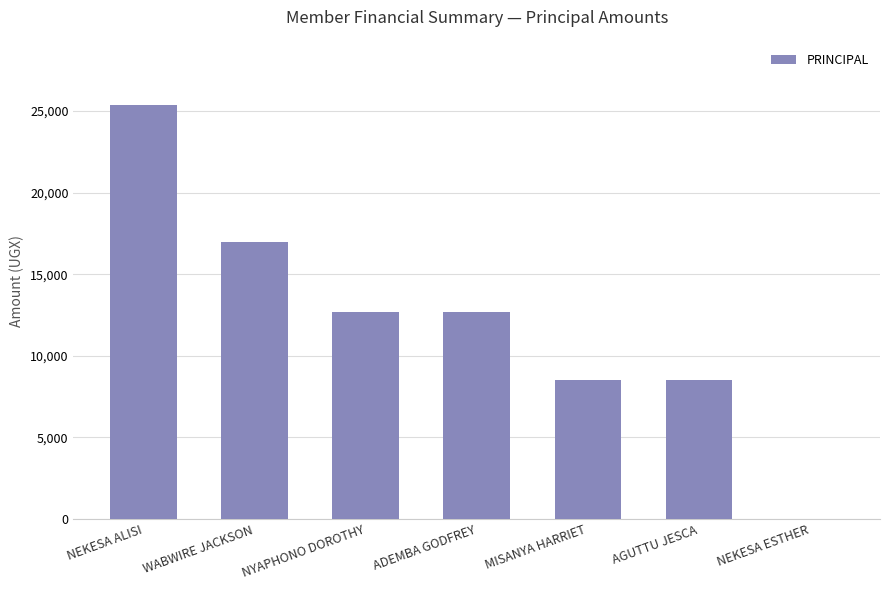

Which has a higher value, ADEMBA GODFREY or WABWIRE JACKSON?

WABWIRE JACKSON